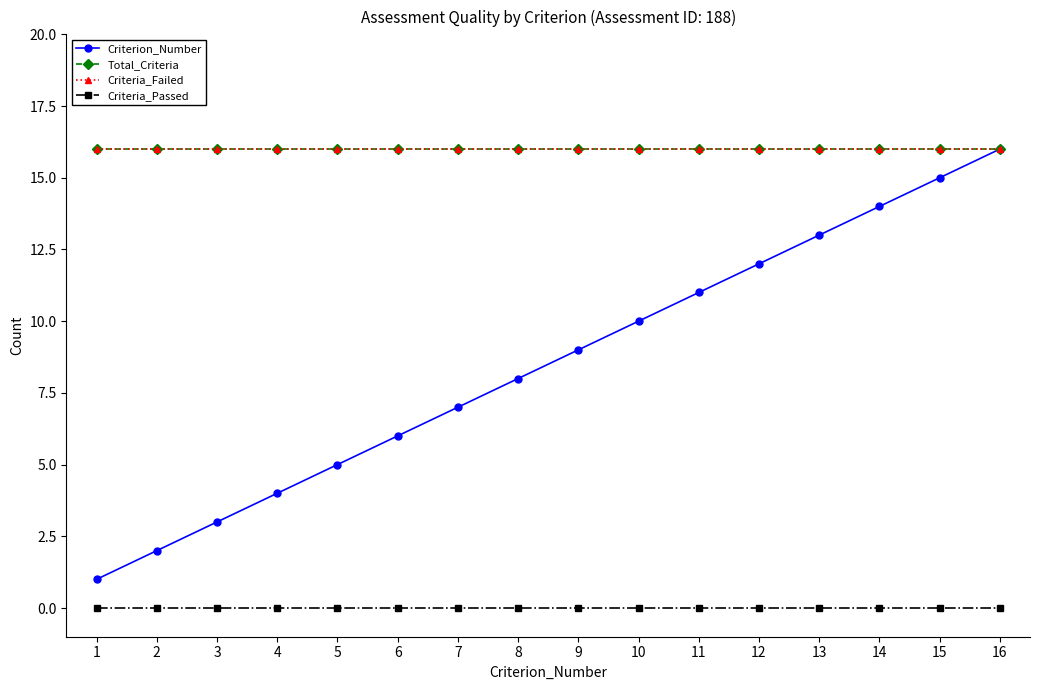

Does the chart have visible grid lines?

No